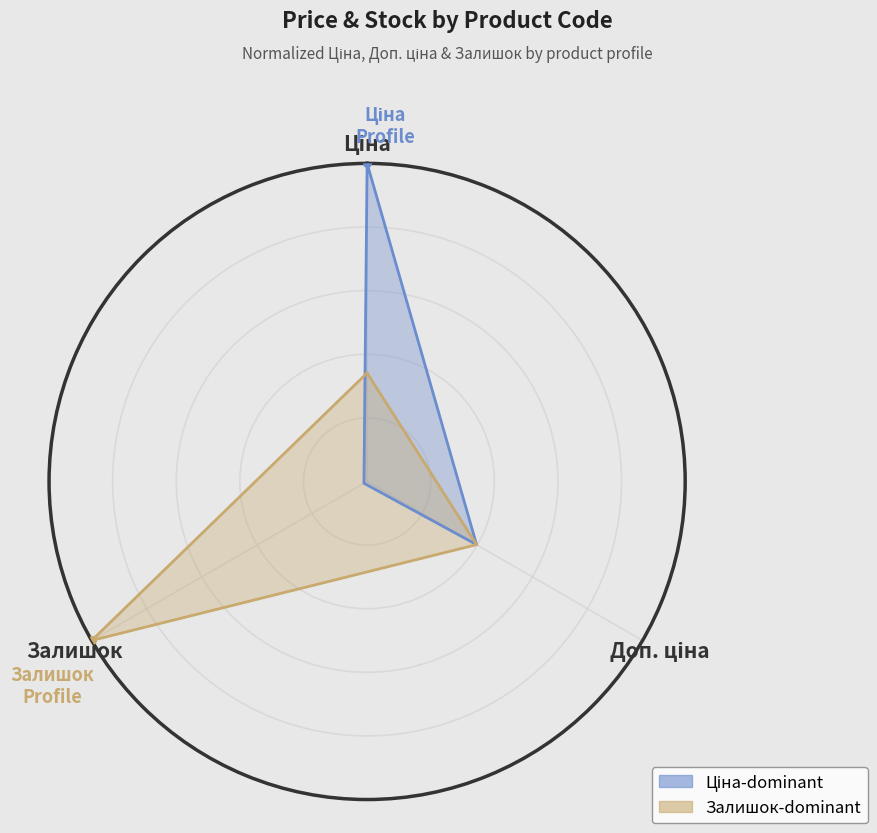

Which series contains the highest Y value?

Ціна-dominant